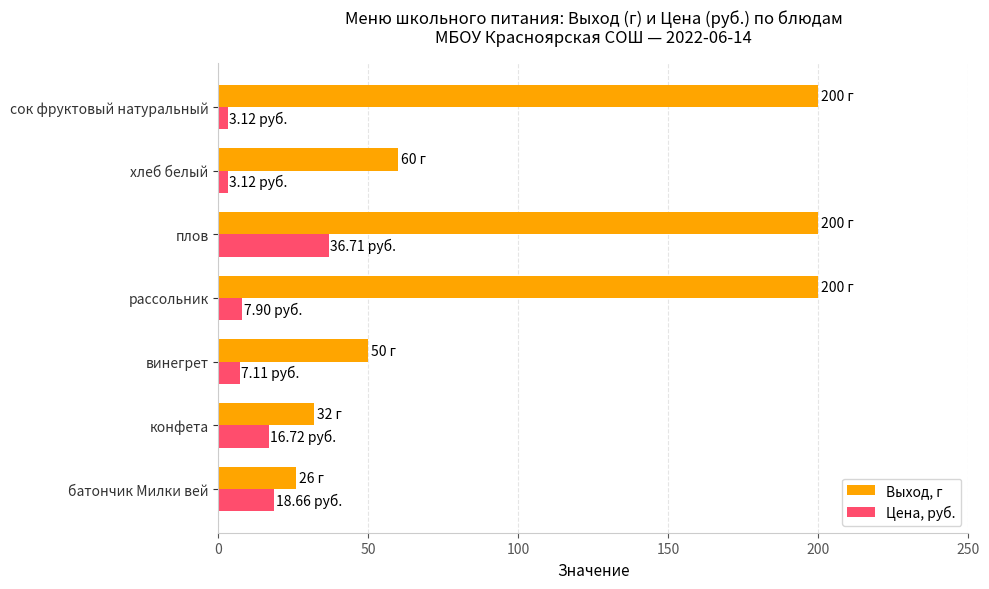

What is the average value of the Цена, руб. series?

13.3